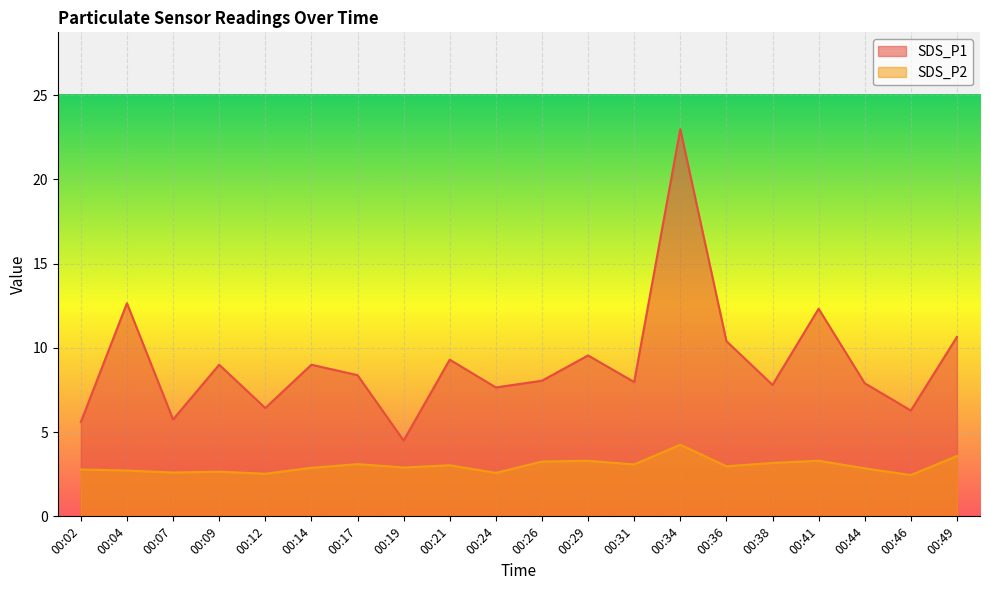

How many lines are shown in the chart?

2